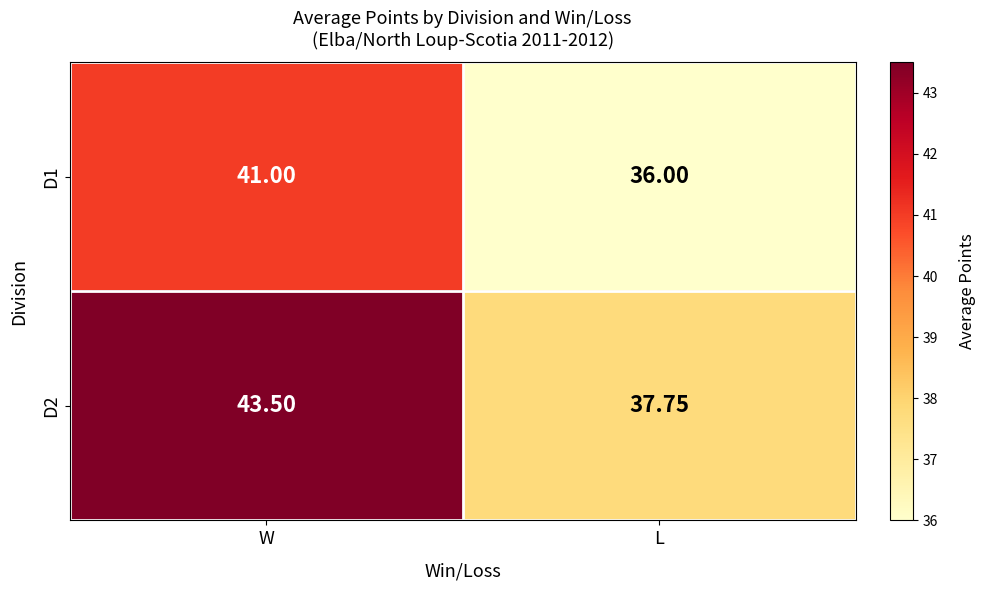

How many values in the D2 series exceed 43?

1